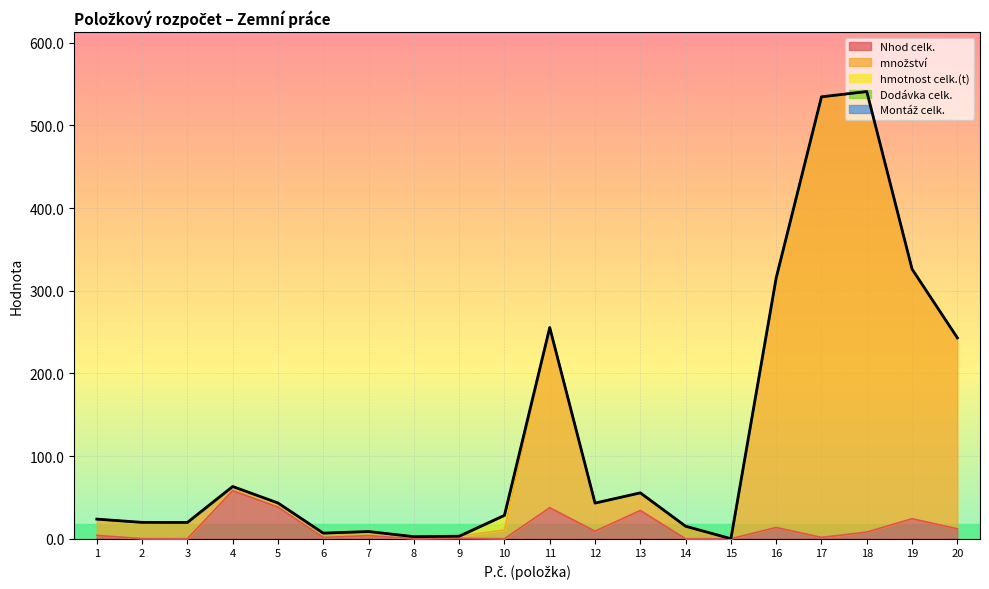

The Nhod celk. series shows 1.5 at 6. True or false?

True